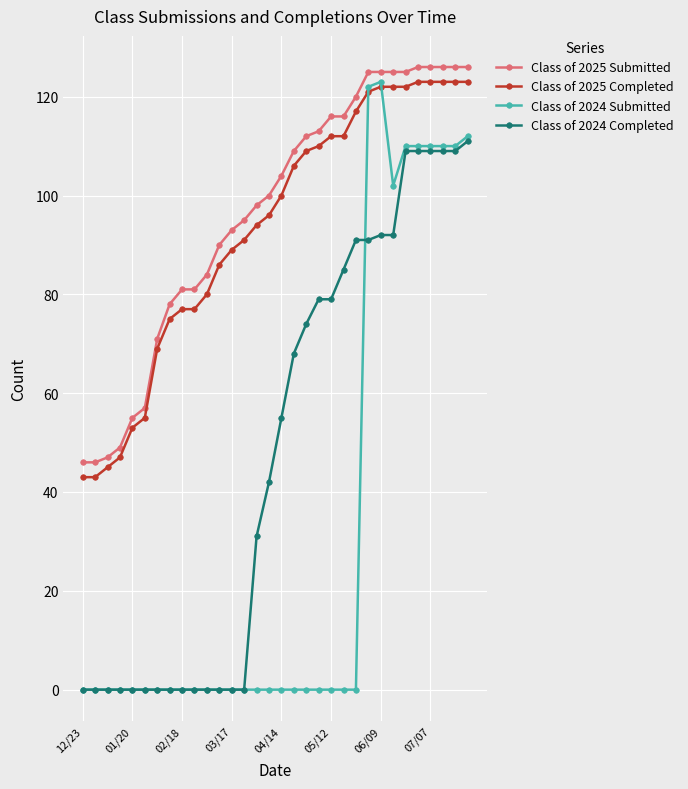

What is the difference between the second highest and second lowest values in the Class of 2024 Submitted series?

122